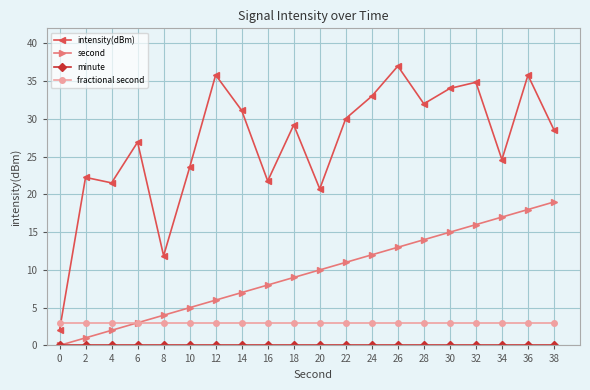

Does the chart display data point markers on the line(s)?

Yes